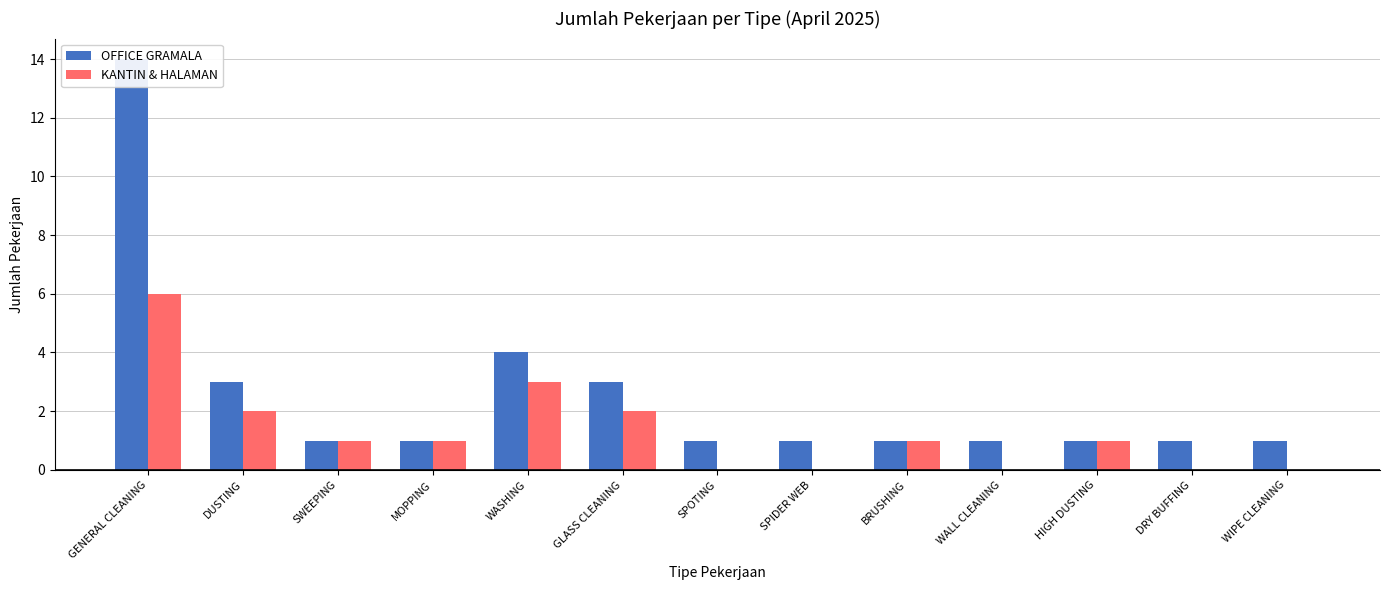

Where is KANTIN & HALAMAN nearest to the value 3?

WASHING